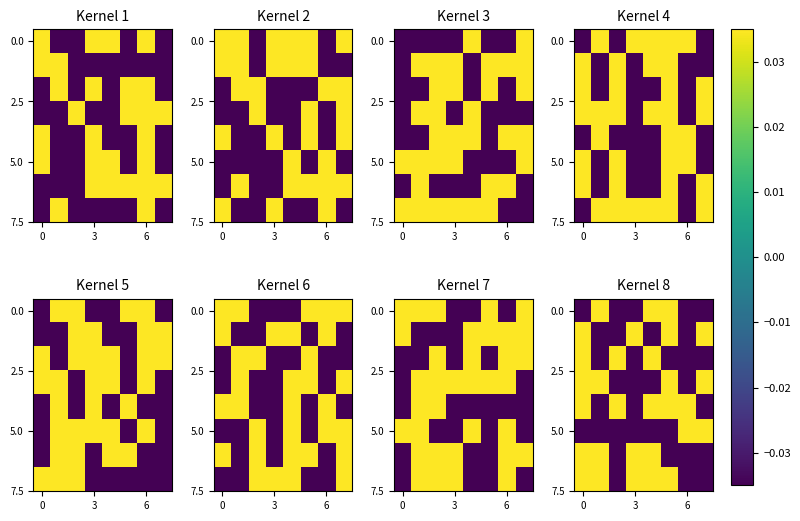

How many distinct data groups are displayed?

8